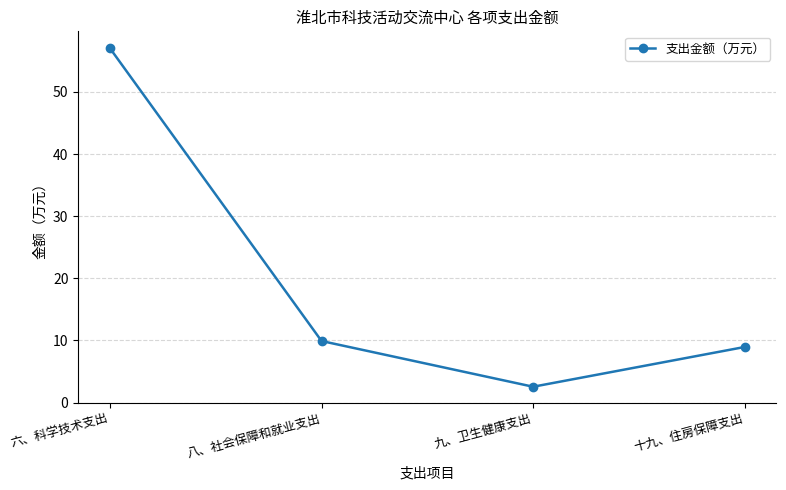

Which label corresponds to the smallest value in the chart?

九、卫生健康支出